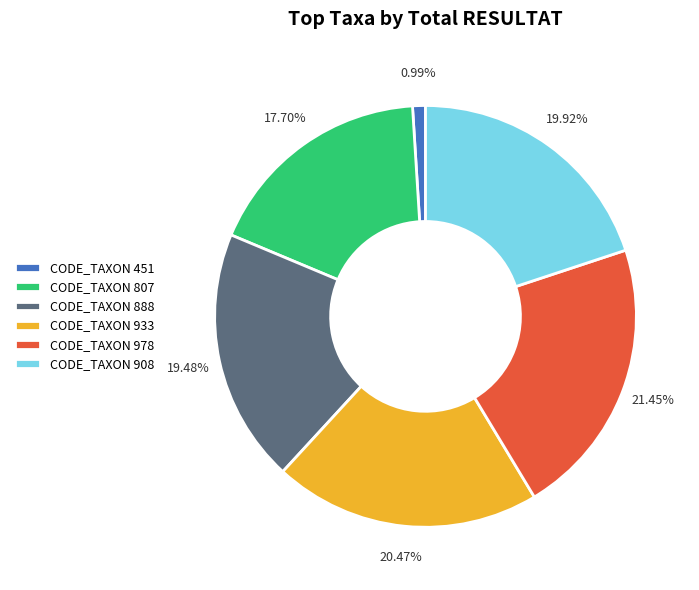

Approximately how many times larger is the value at CODE_TAXON 908 compared to CODE_TAXON 807?

1.1